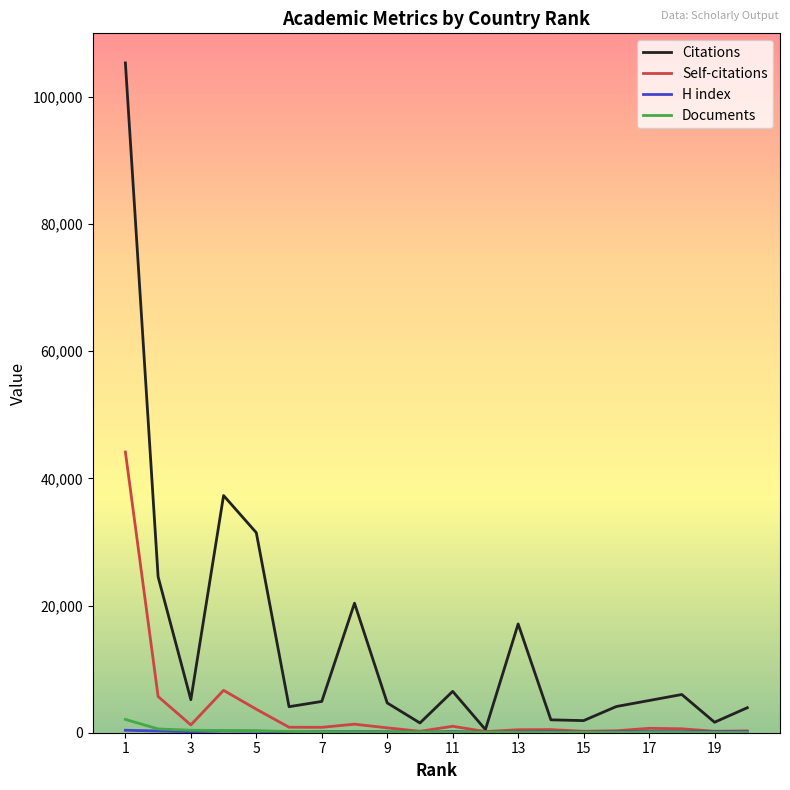

Which series has the largest total across all categories?

Citations